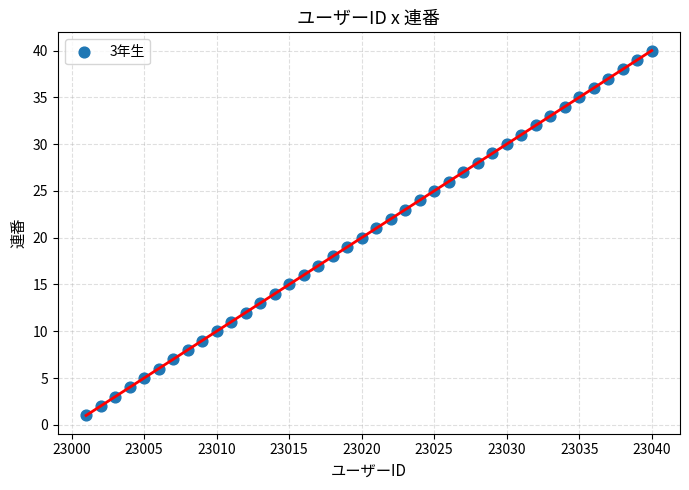

What is the range of Y values (max minus min)?

39